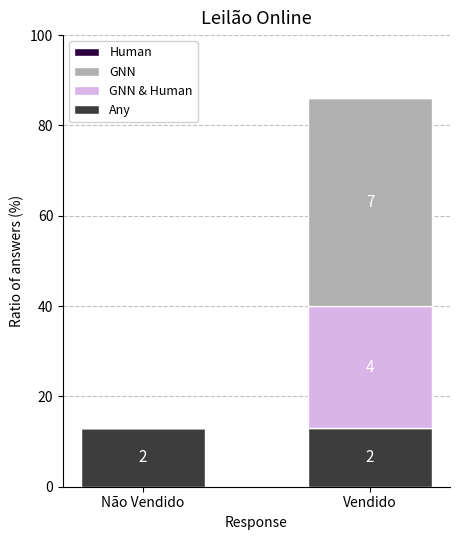

Are the bars horizontal?

No